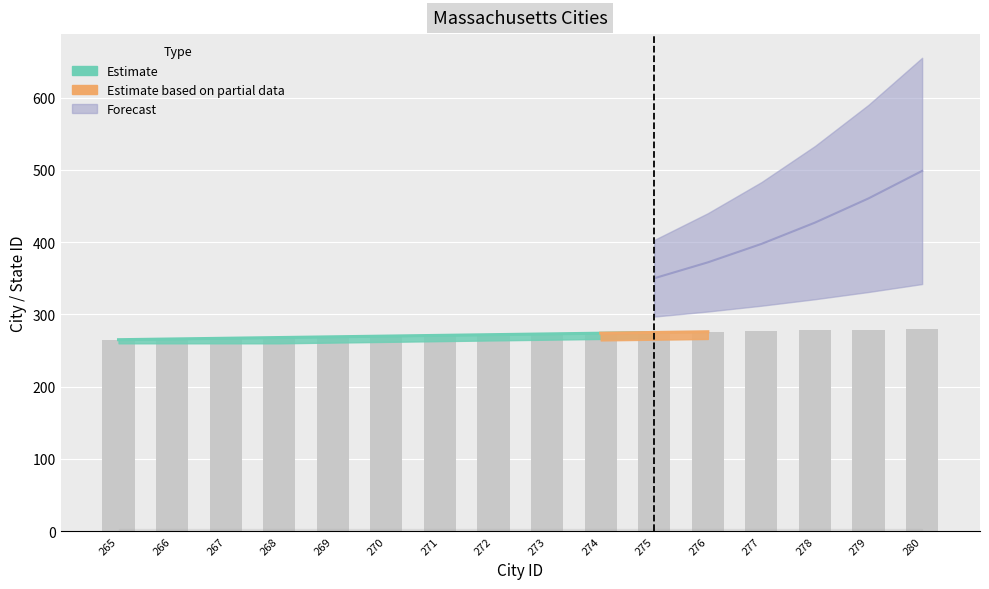

How many groups of bars are there?

16